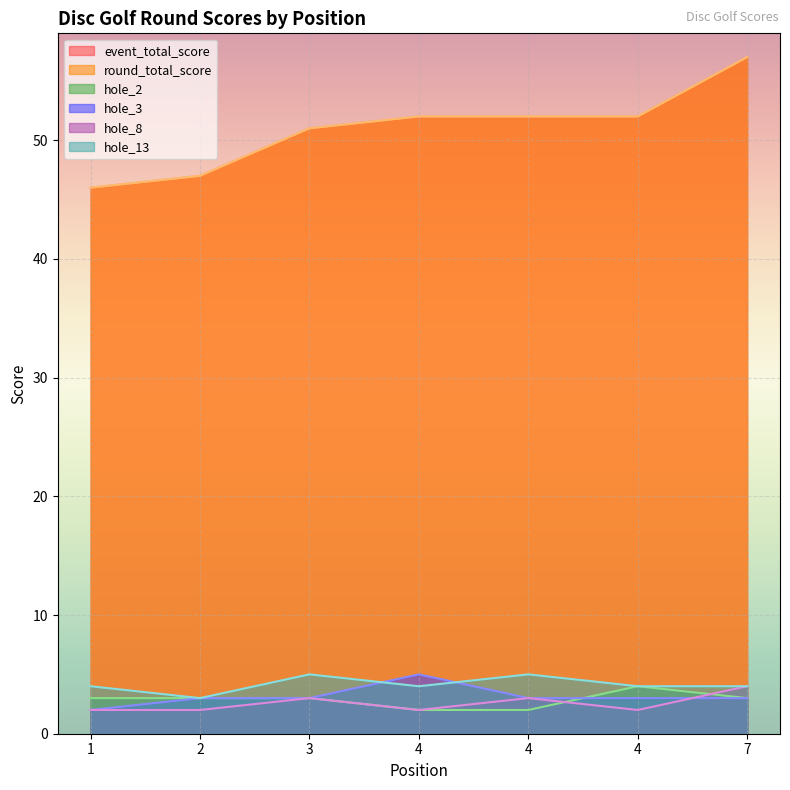

What is the difference between the highest and lowest values at 4?

50